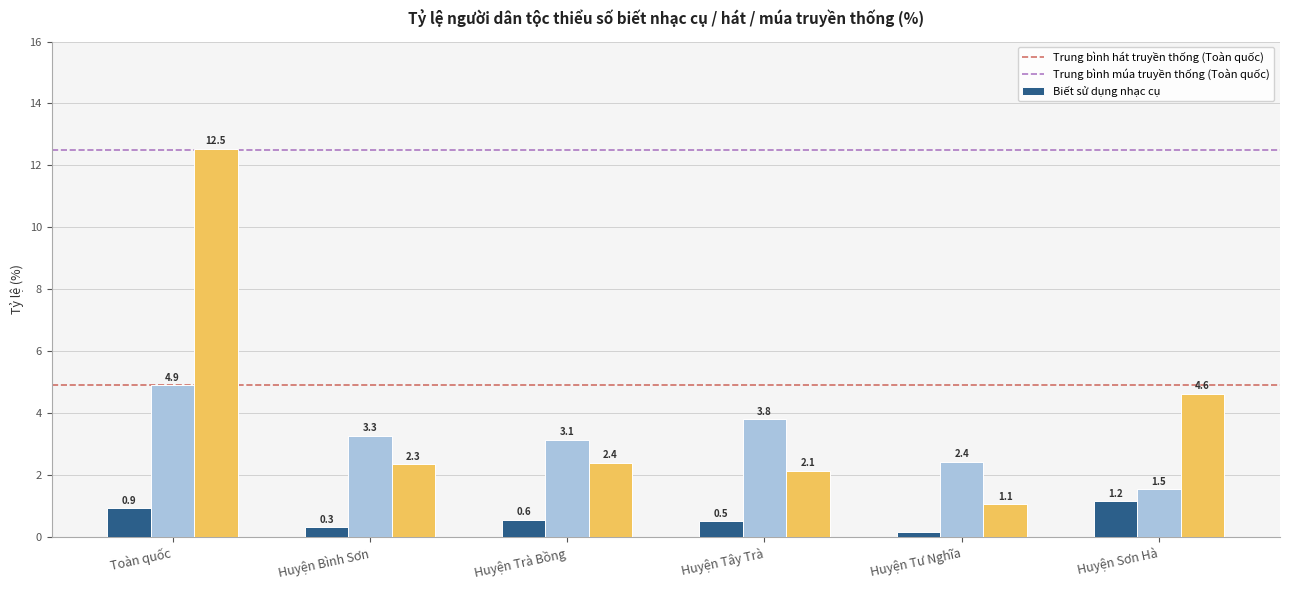

What is the greatest value displayed?

12.5